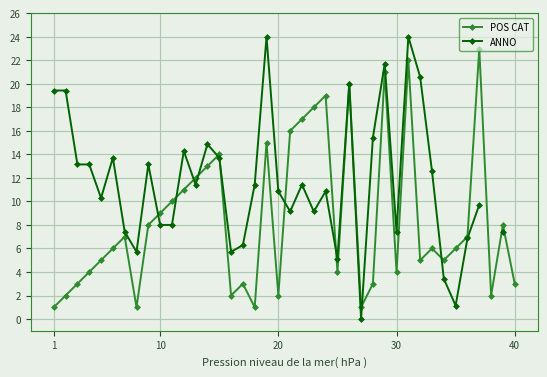

True or false: POS CAT has more than 2 interior local peaks.

True